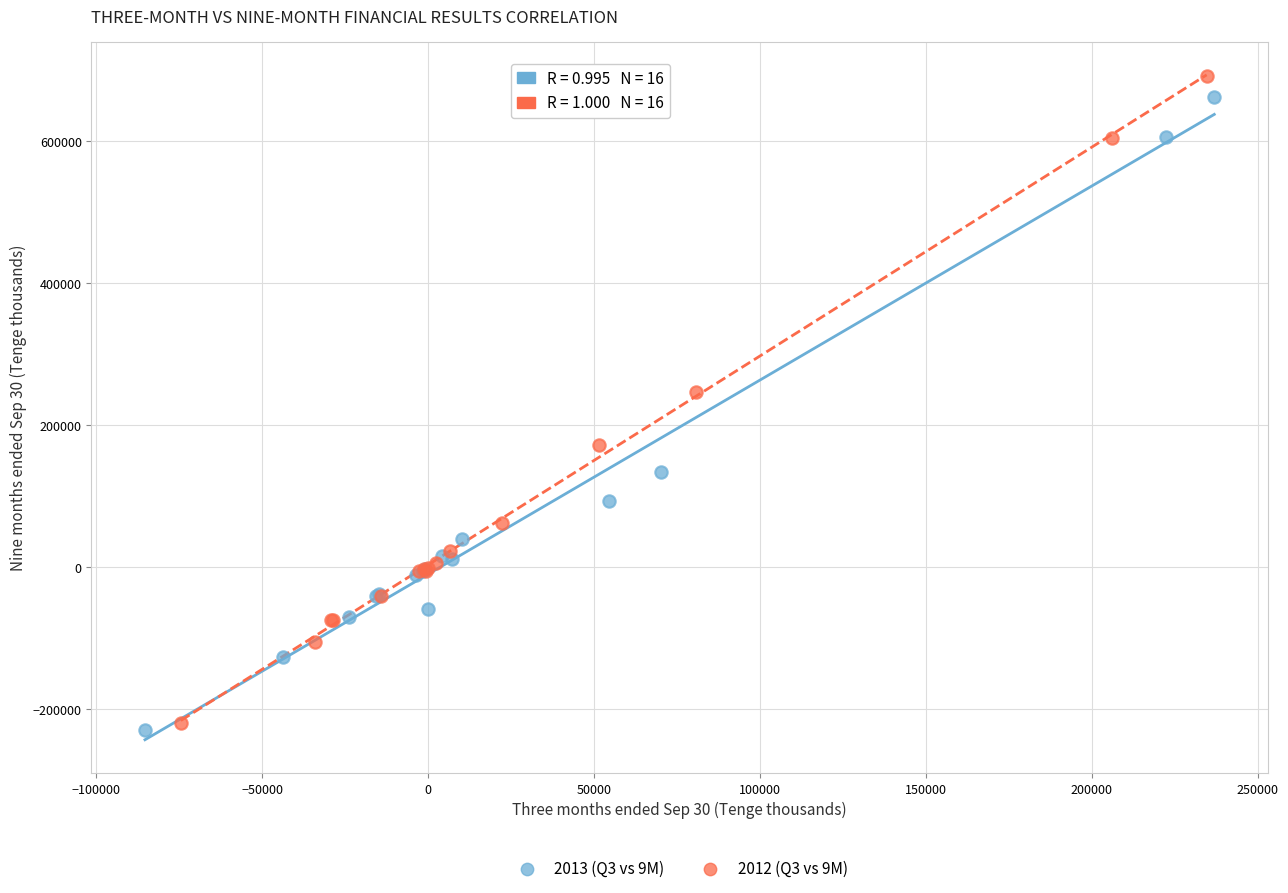

What are all the series names shown in the legend?

2013 (Q3 vs 9M), 2012 (Q3 vs 9M)